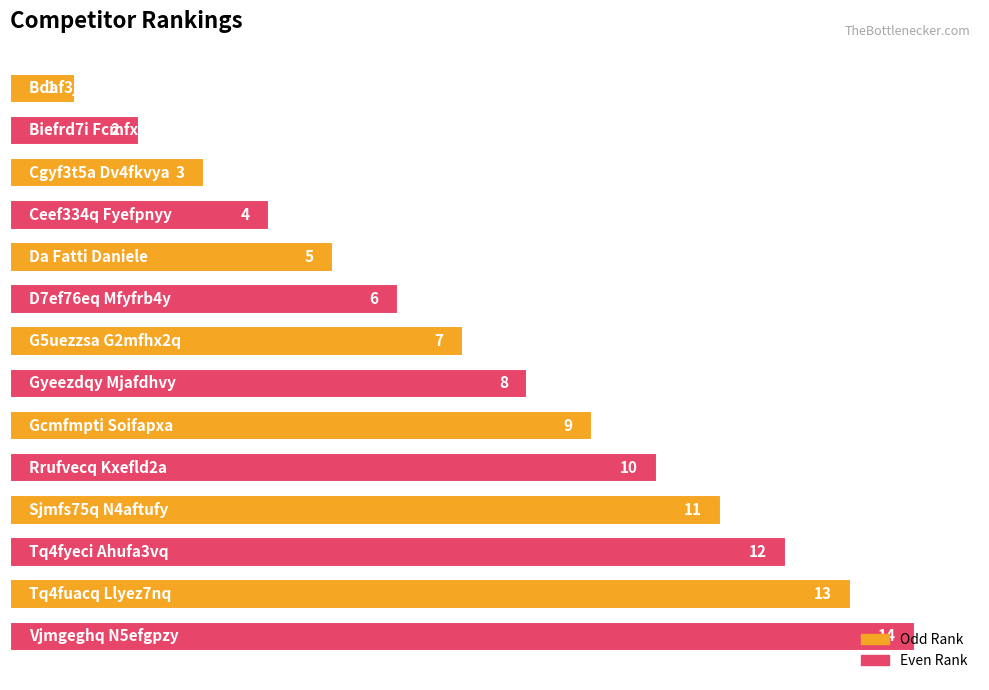

What is the average value?

8